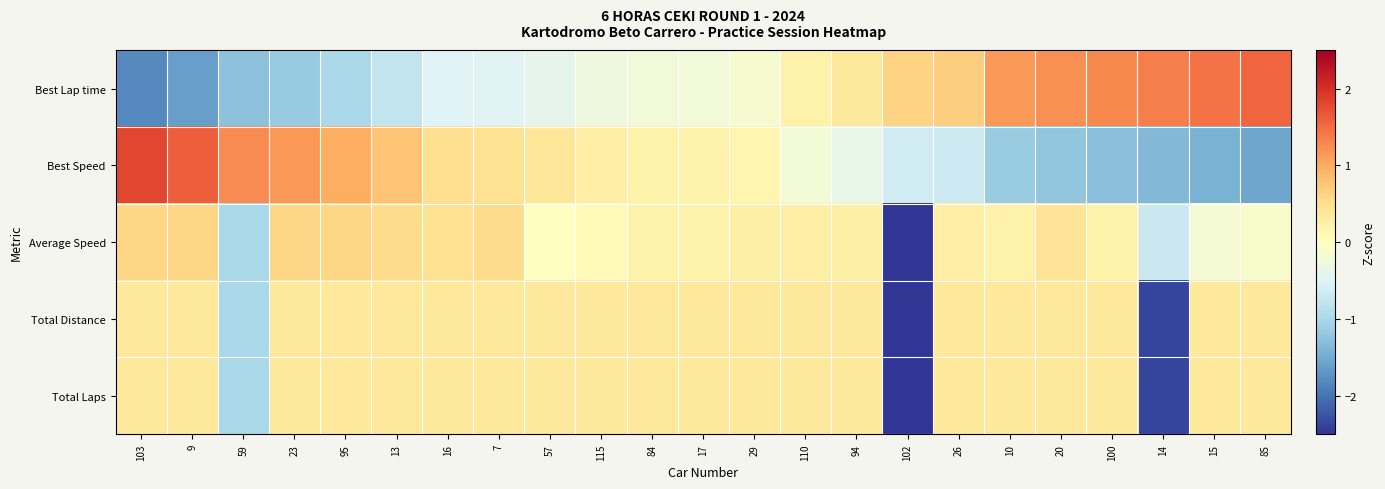

What is the spread (max minus min) of values at 102?

4.9